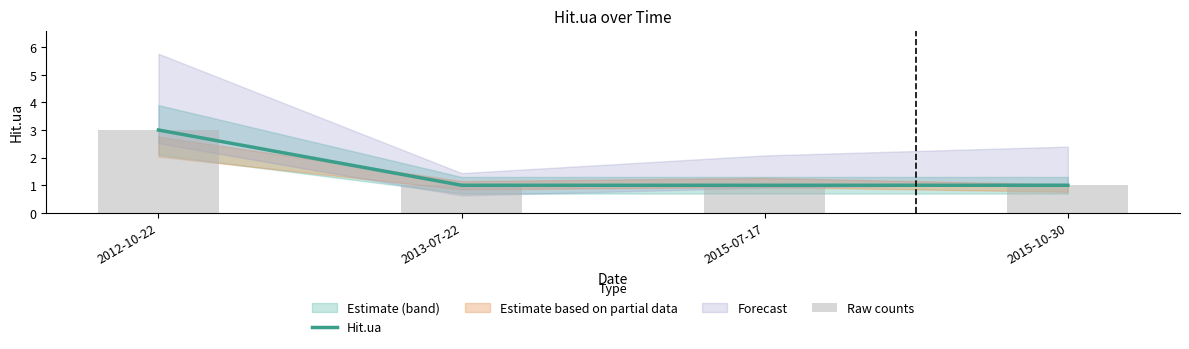

What is the average value of the Raw counts series?

2